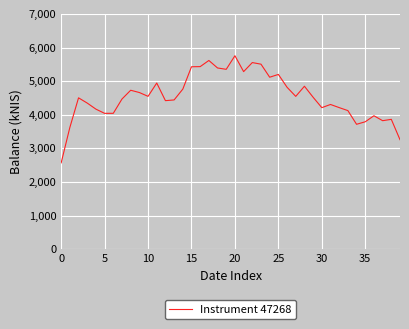

What is the smallest value displayed?

2570.7